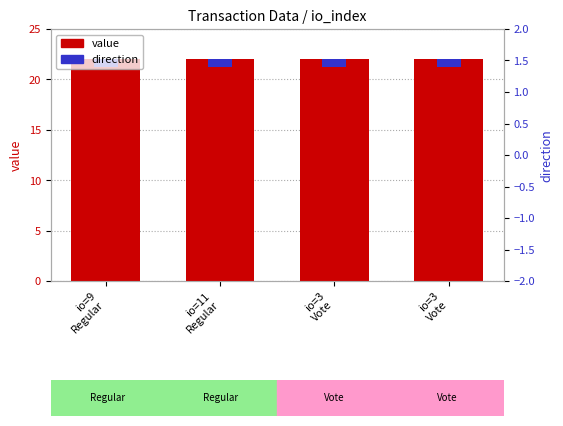

What is the maximum value shown in the chart?

22.1